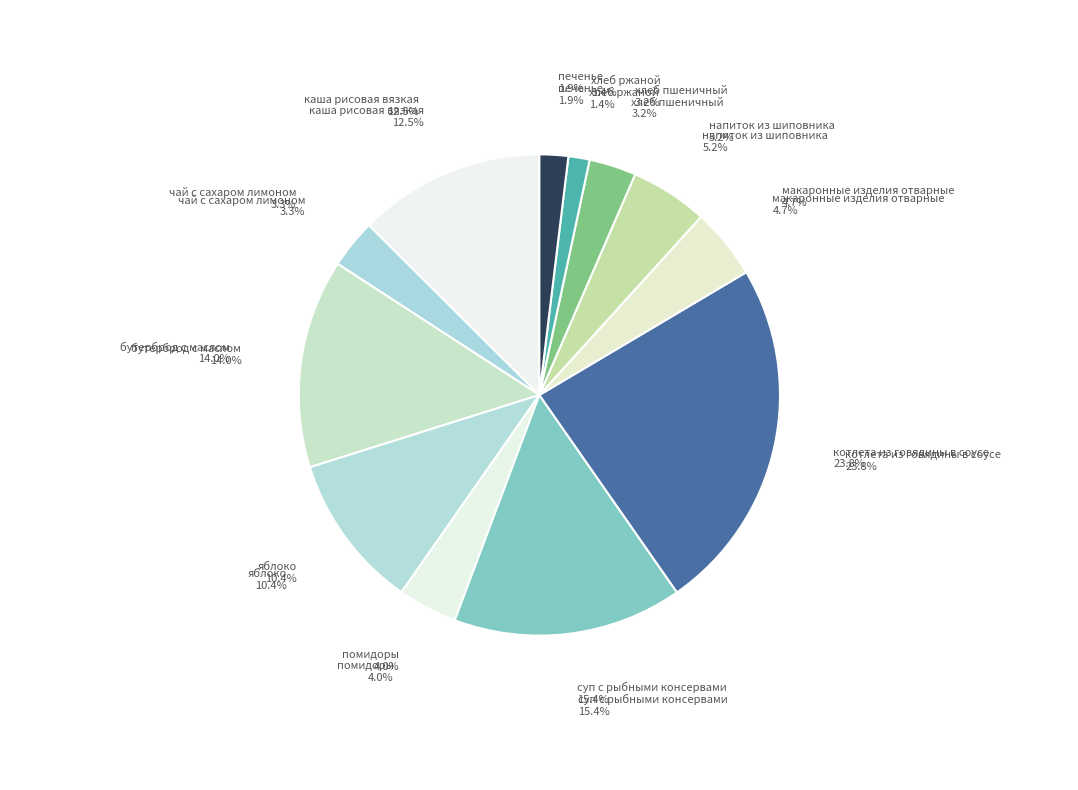

Rank the categories by value from lowest to highest.

хлеб ржаной, печенье, хлеб пшеничный, чай с сахаром лимоном, помидоры, макаронные изделия отварные, напиток из шиповника, яблоко, каша рисовая вязкая, бутерброд с маслом, суп с рыбными консервами, котлета из говядины в соусе